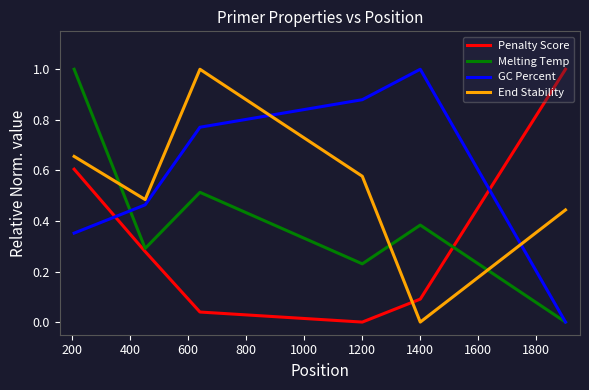

Does the chart display data point markers on the line(s)?

No